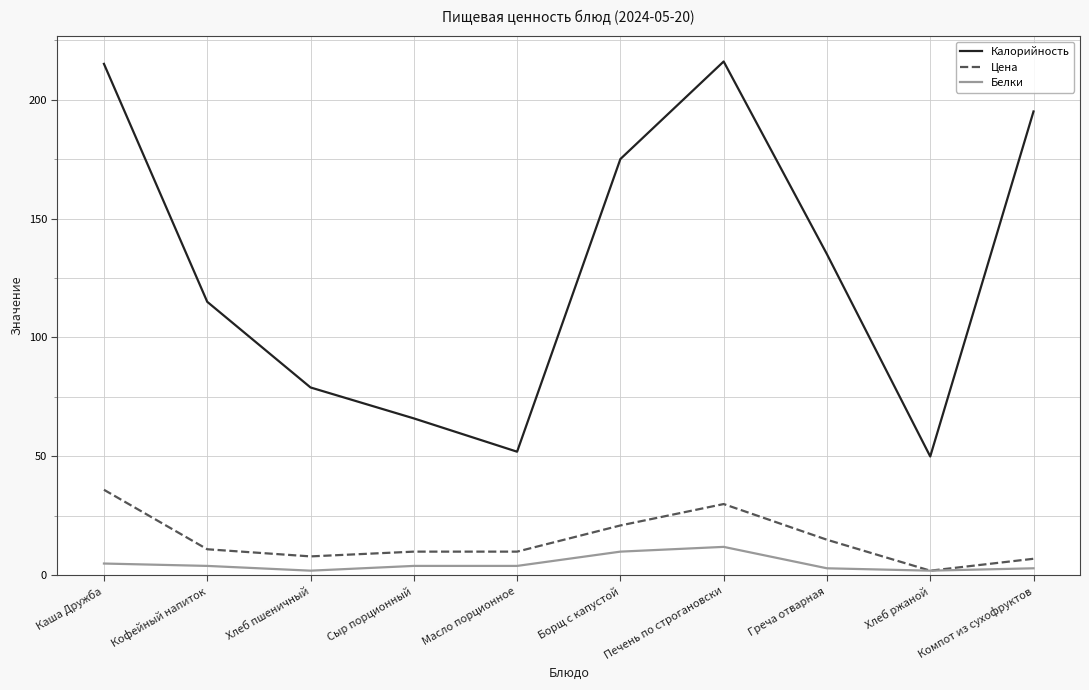

Which series changed the most between Кофейный напиток and Греча отварная?

Калорийность